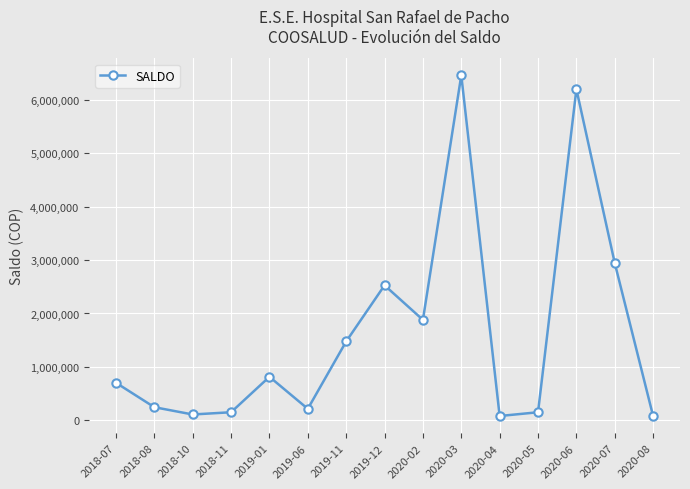

The value at 2018-07 is 1066381. True or false?

False